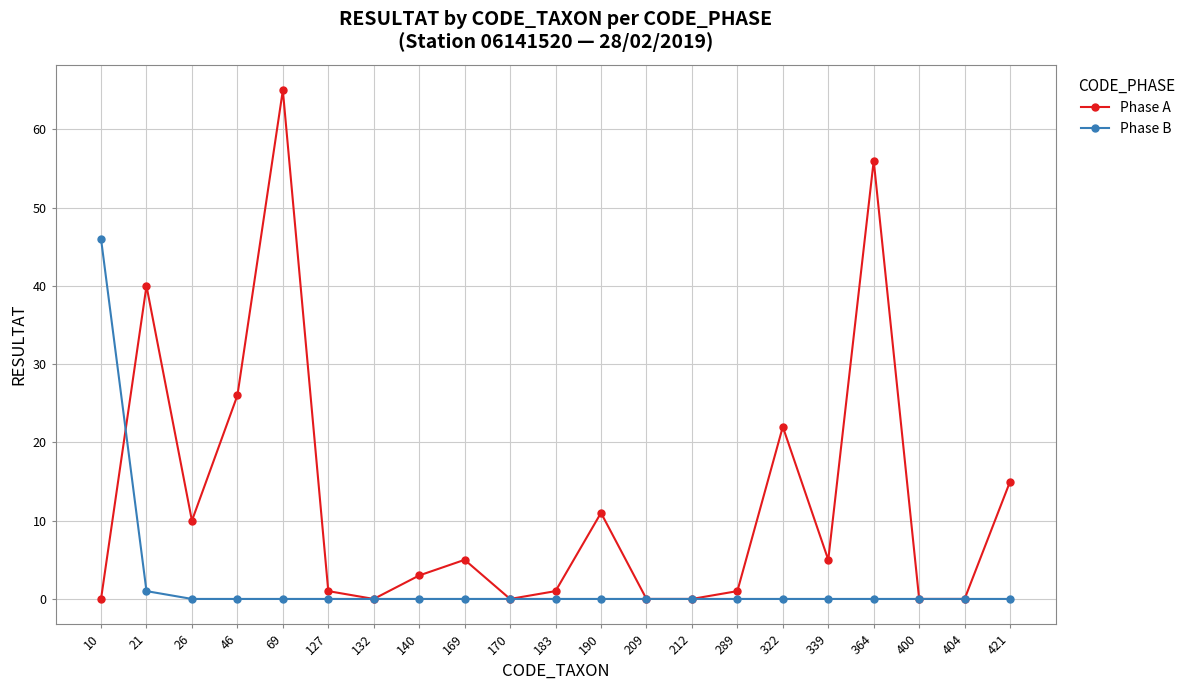

Rank the series by their maximum value, from lowest to highest.

Phase B, Phase A